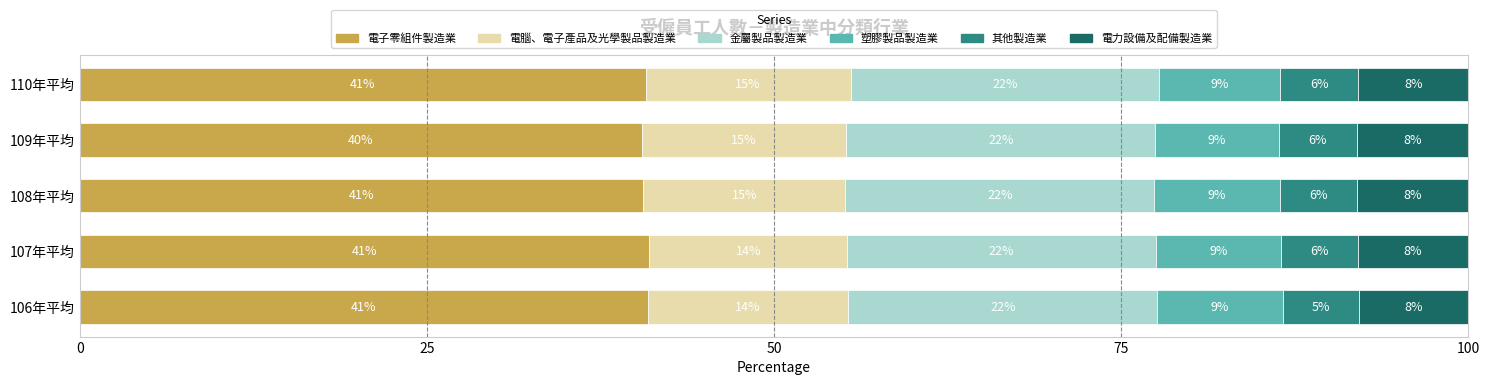

Reading left to right, what are all the values shown in this chart?

電子零組件製造業: 40.9	41.0	40.6	40.5	40.7
電腦、電子產品及光學製品製造業: 14.5	14.3	14.5	14.7	14.8
金屬製品製造業: 22.2	22.2	22.2	22.2	22.2
塑膠製品製造業: 9.1	9.0	9.0	8.9	8.7
其他製造業: 5.5	5.5	5.6	5.6	5.6
電力設備及配備製造業: 7.9	8.0	8.0	8.0	7.9